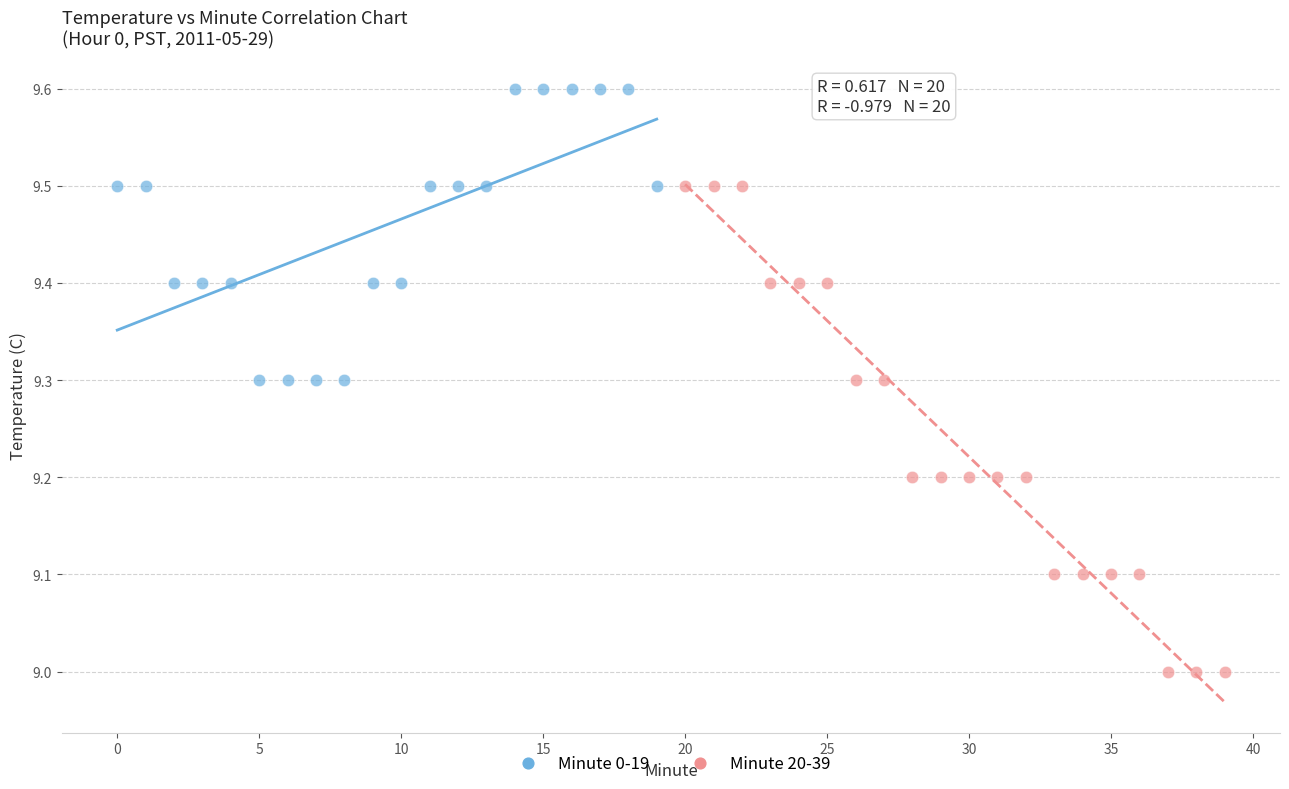

What are all the series names shown in the legend?

Minute 0-19, Minute 20-39